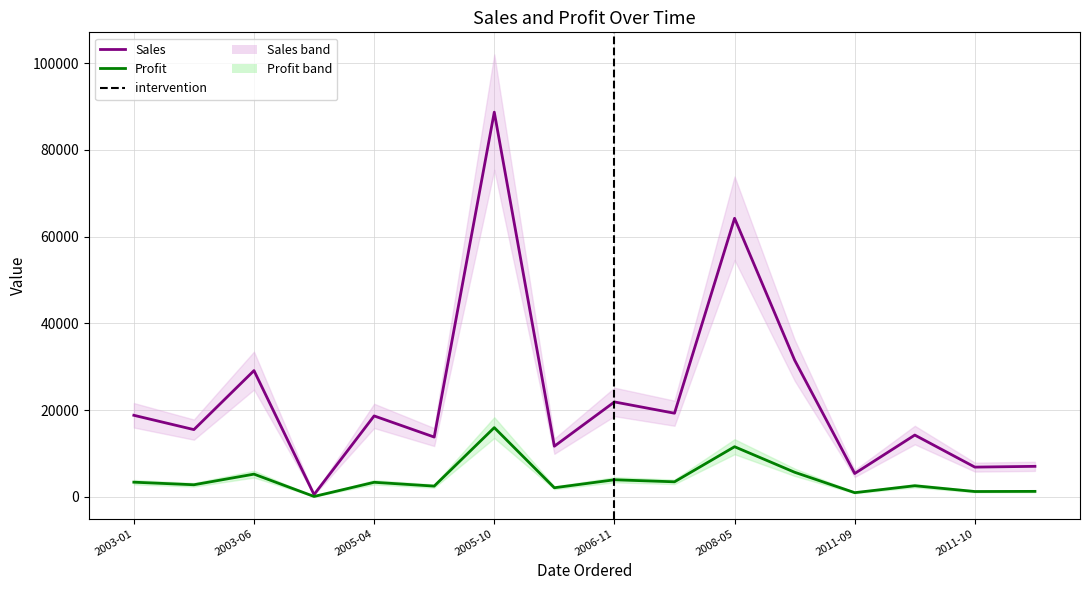

Does the chart display data point markers on the line(s)?

No